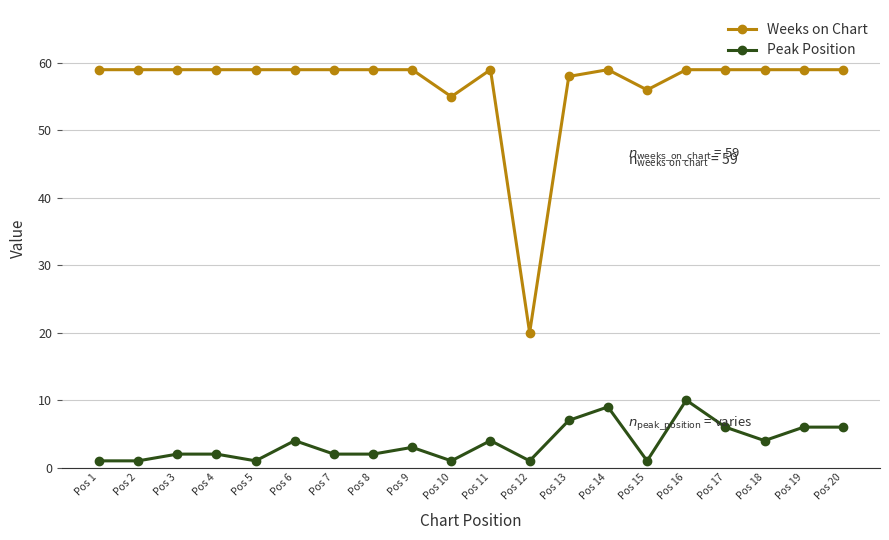

At Pos 13, list the series in order from largest to smallest.

Weeks on Chart, Peak Position